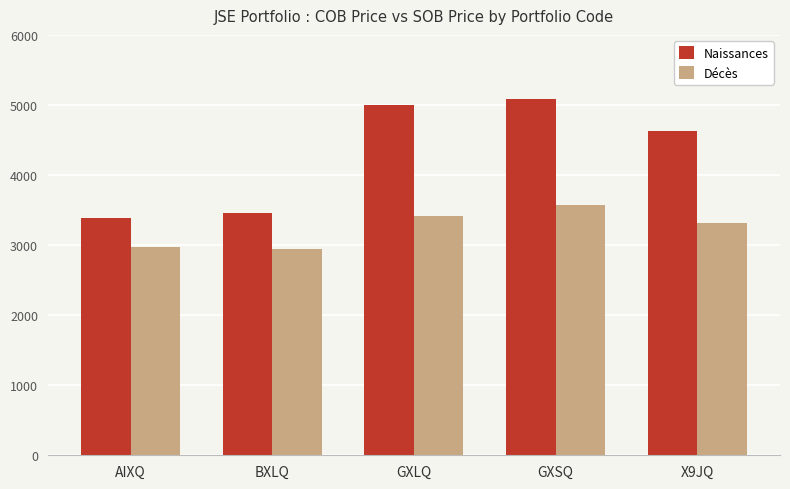

What are all the series names shown in the legend?

Naissances, Décès